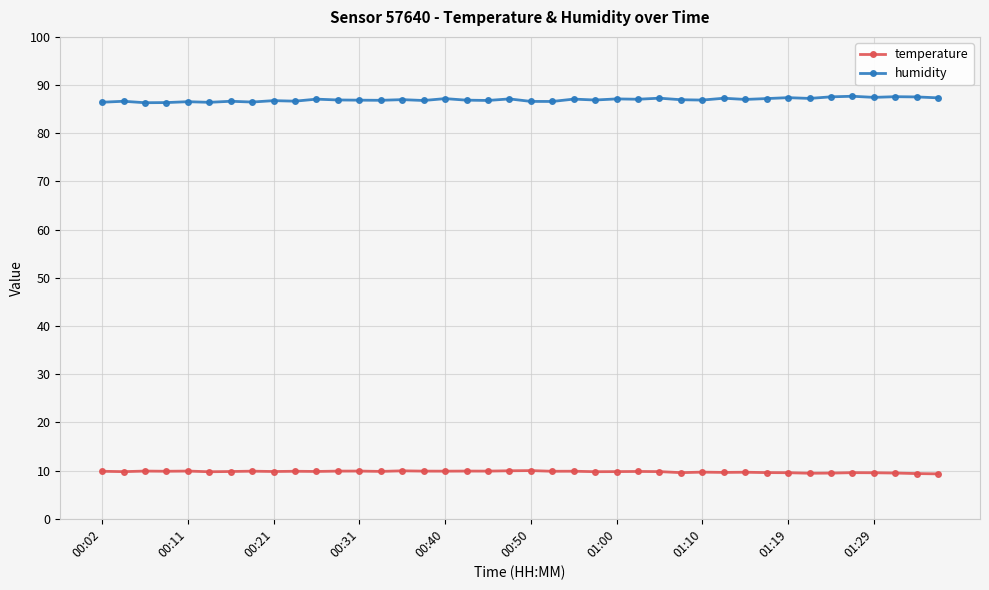

What is the value of the humidity point at the 26th from the left?

87.1